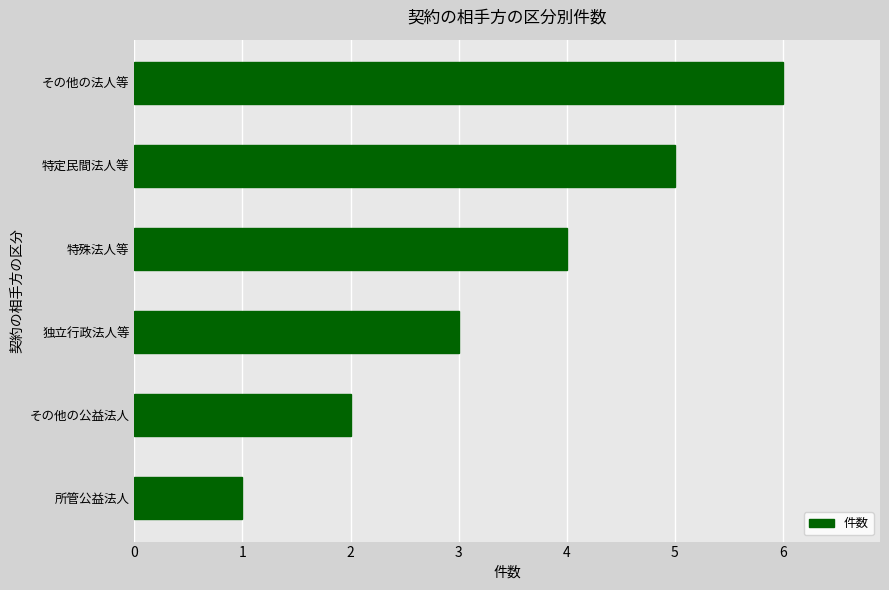

Rank the categories by value from highest to lowest.

その他の法人等, 特定民間法人等, 特殊法人等, 独立行政法人等, その他の公益法人, 所管公益法人